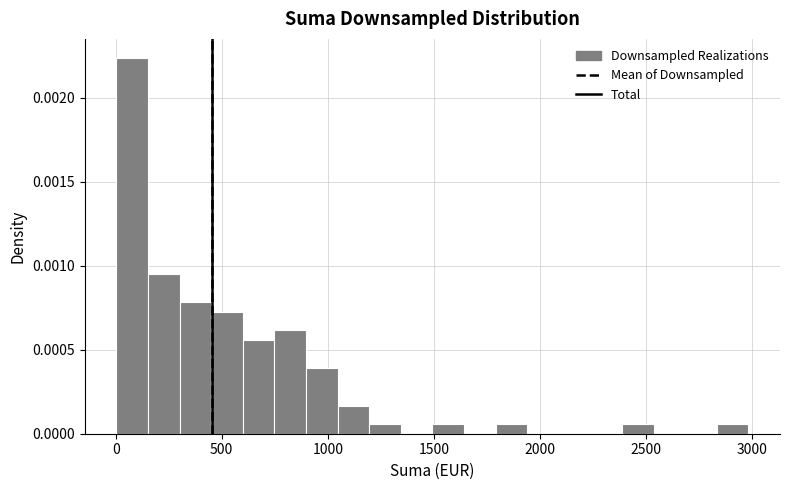

Read against the x-axis, roughly where is the centre of the tallest bar?

100